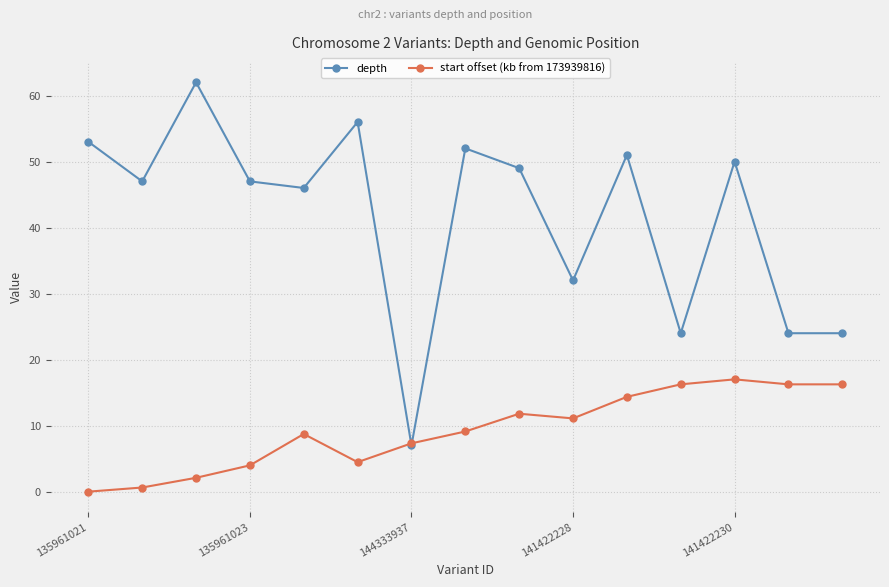

What is the value of the start offset (kb from 173939816) point at the 12th from the left?

16.3